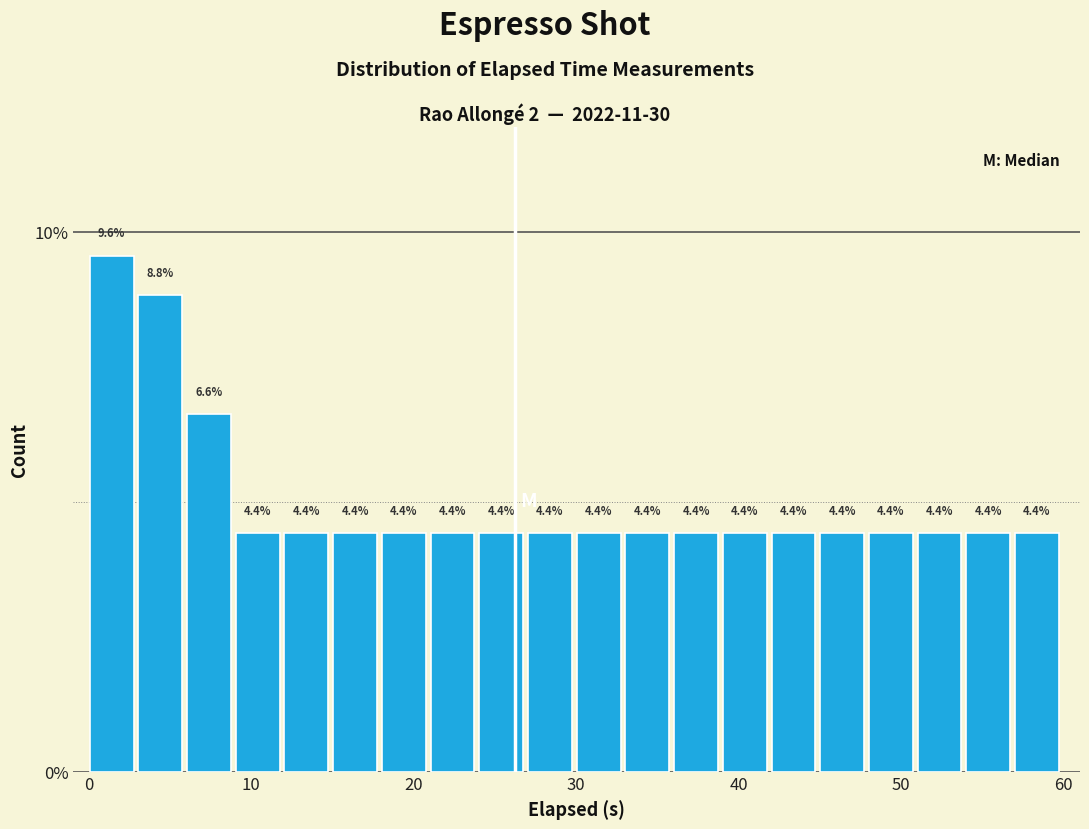

Around what value on the x-axis is the tallest bar? Give the approximate position of its centre, as read against the axis.

1